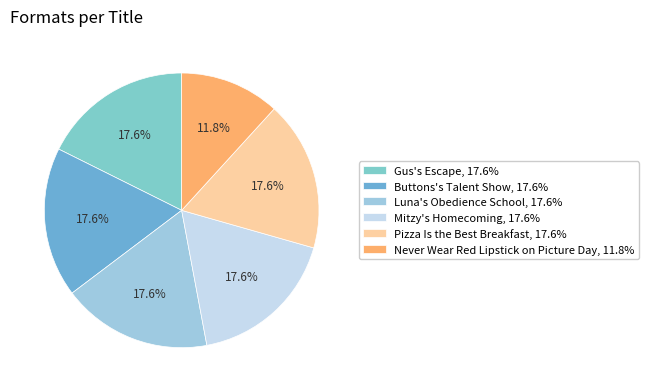

True or false: Never Wear Red Lipstick on Picture Day accounts for 1% of the total.

False